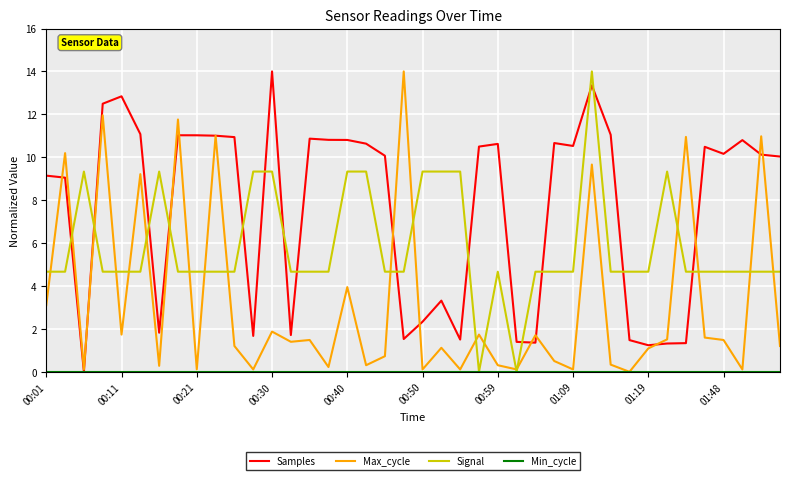

Which series has the largest total across all categories?

Samples